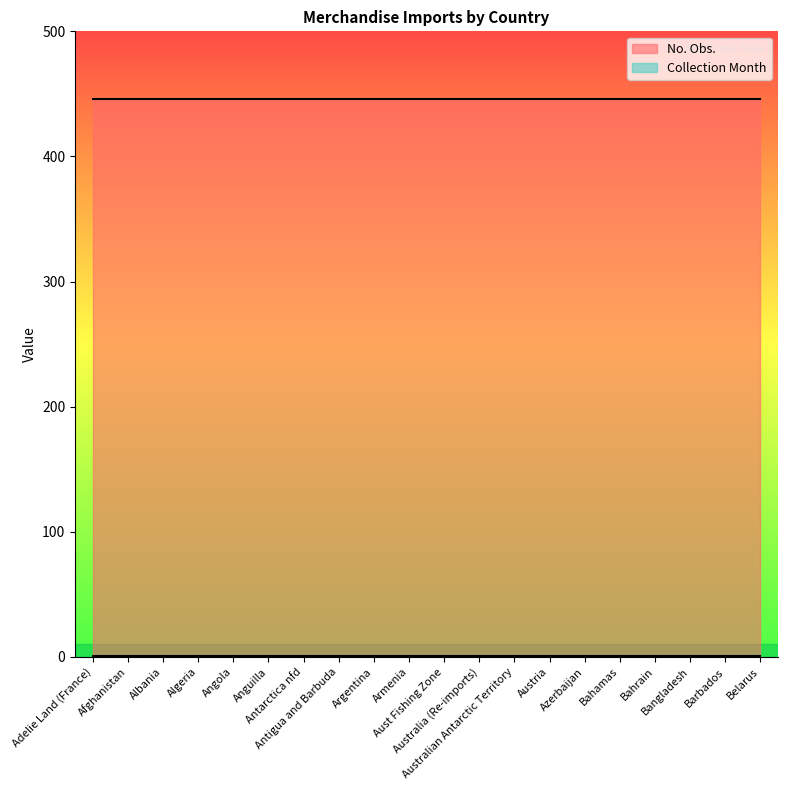

What is the value of the No. Obs. point at the 12th from the left?

446